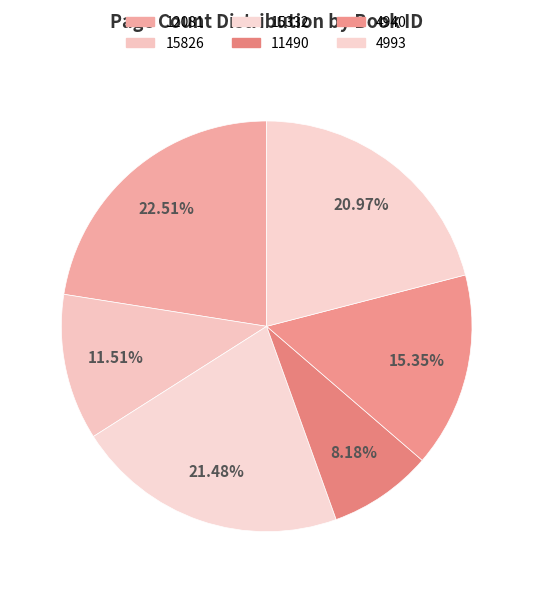

Approximately how many times larger is the value at 11490 compared to 4993?

0.4